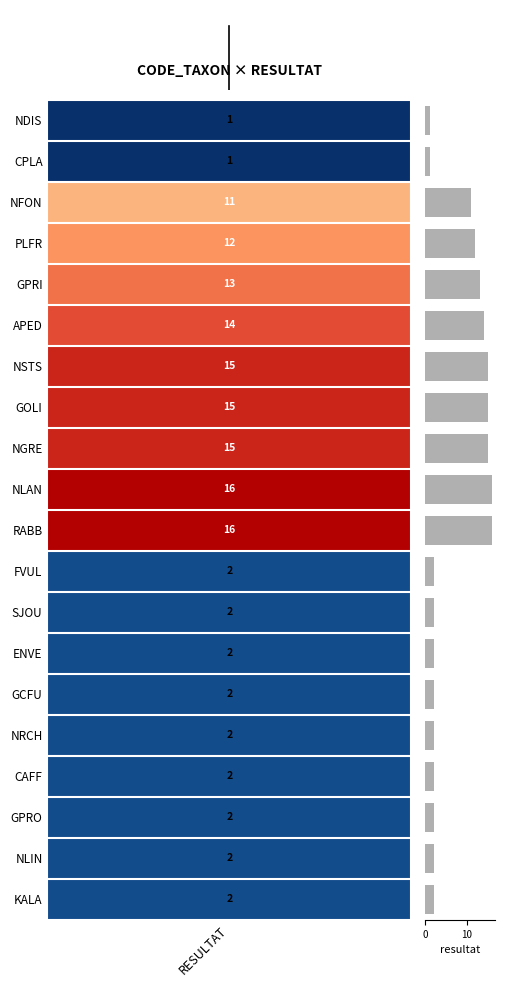

What is the average value?

7